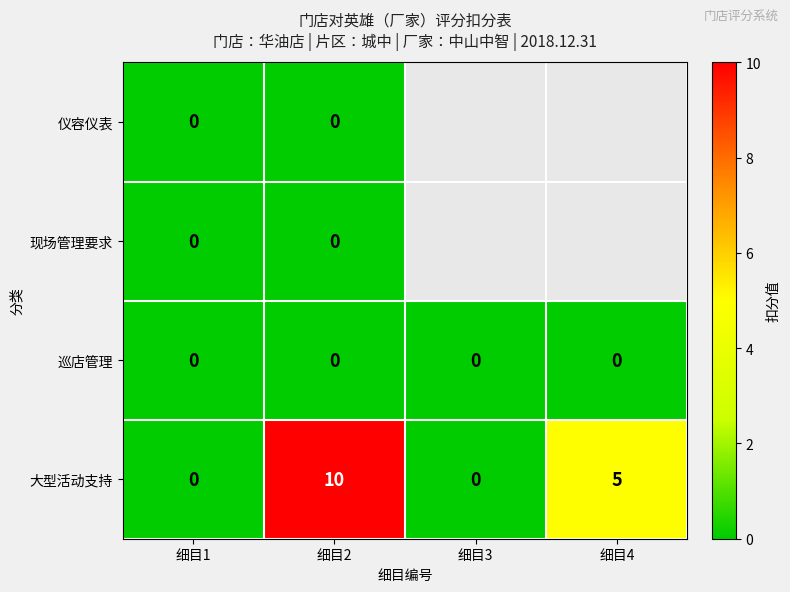

True or false: 巡店管理 has a value of 0 at 细目3.

True